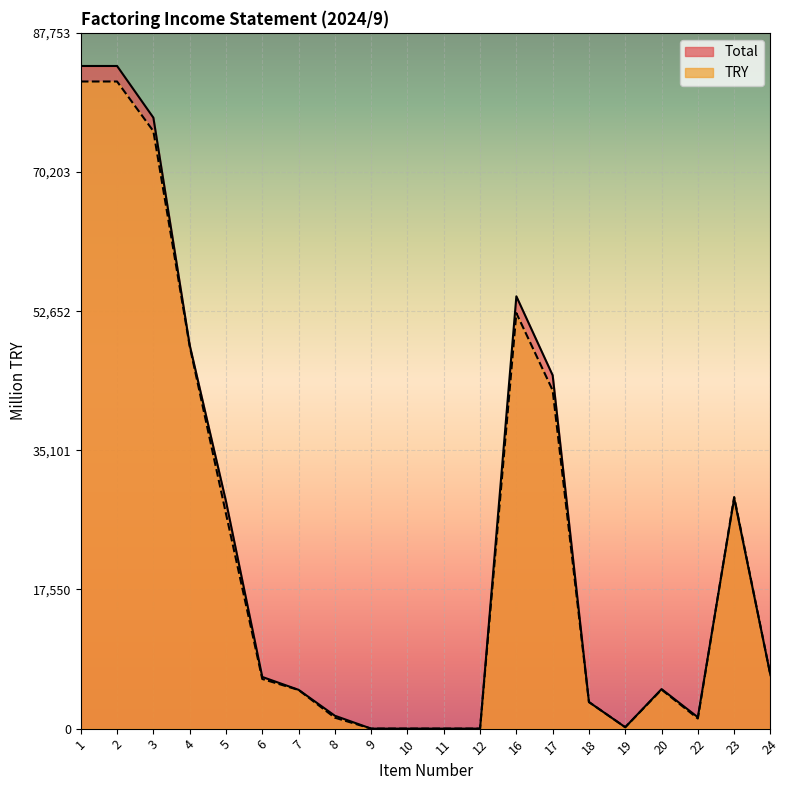

Reading left to right, what are all the values shown in this chart?

Total: 1=83575	2=83575	3=77055	4=48382	5=28672	6=6520	7=4895	8=1626	9=0	10=0	11=0	12=0	16=54524	17=44561	18=3352	19=176	20=4987	22=1436	23=29051	24=6740
TRY: 1=81618	2=81618	3=75357	4=48247	5=27110	6=6261	7=4879	8=1382	9=0	10=0	11=0	12=0	16=52404	17=42668	18=3352	19=176	20=4921	22=1275	23=29214	24=6736